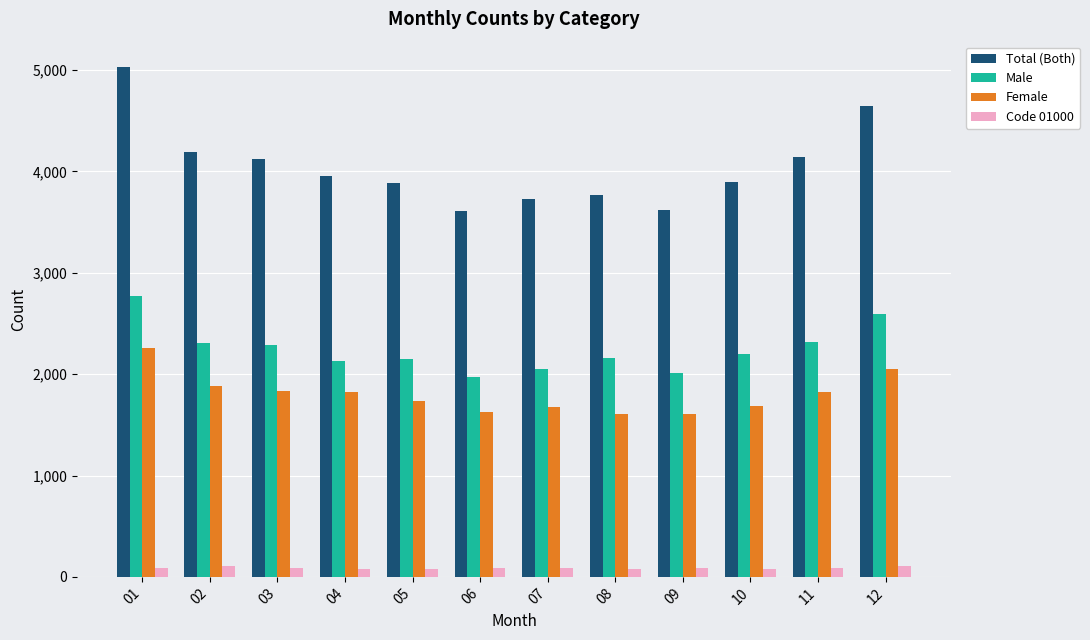

What is the highest value of the Total (Both) series?

5029